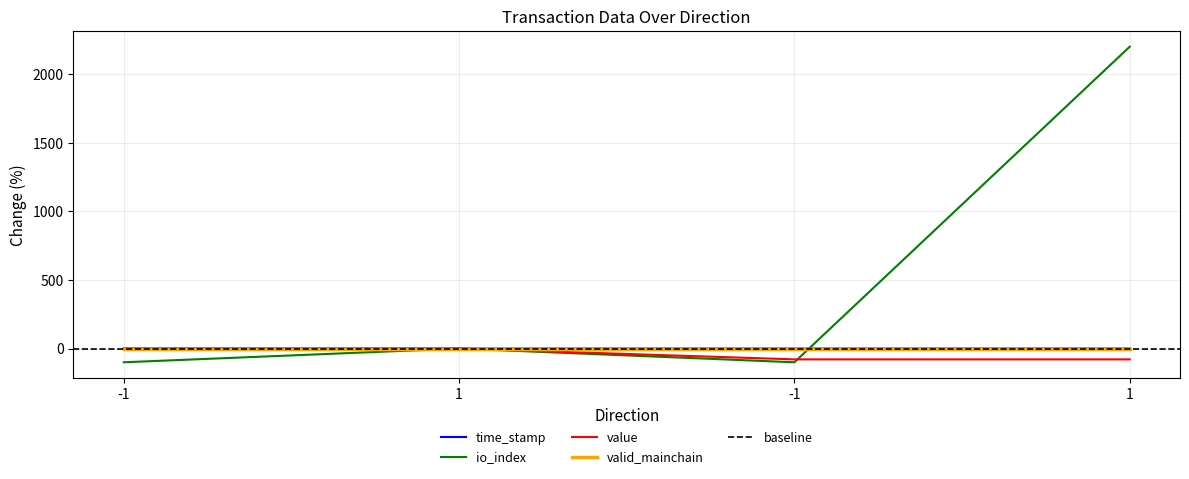

Which series has the largest range (max minus min)?

io_index